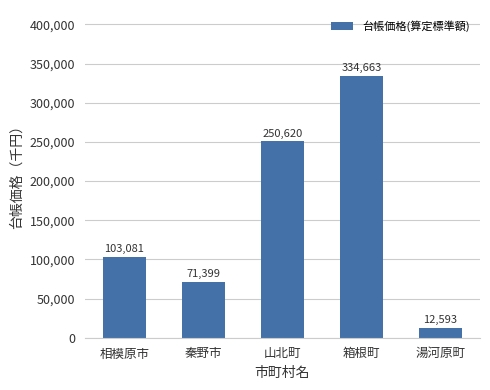

True or false: the data shows 332597 at 山北町.

False